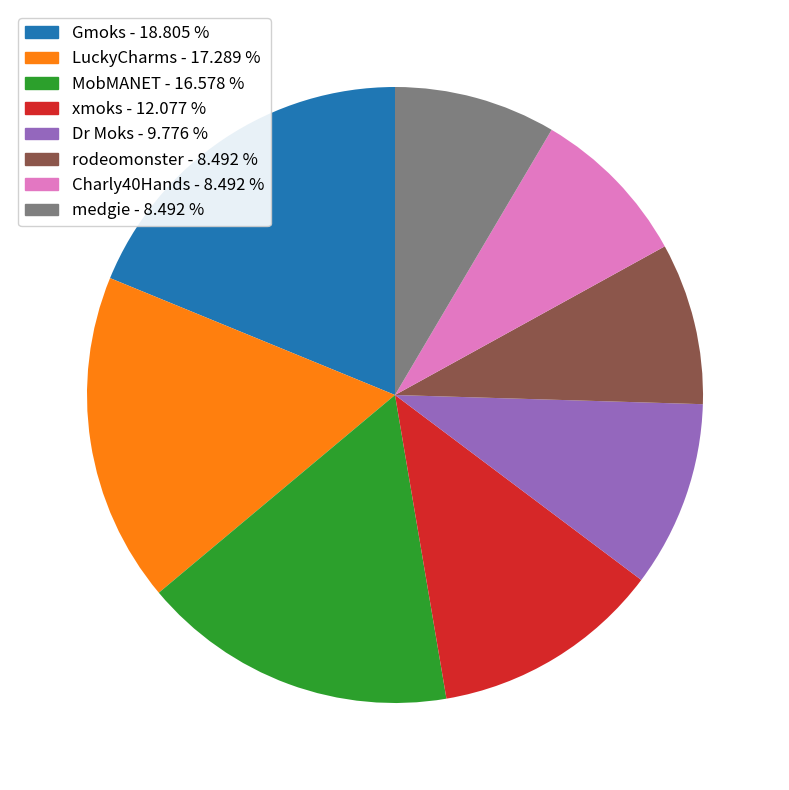

What is the largest slice in the pie chart?

Gmoks